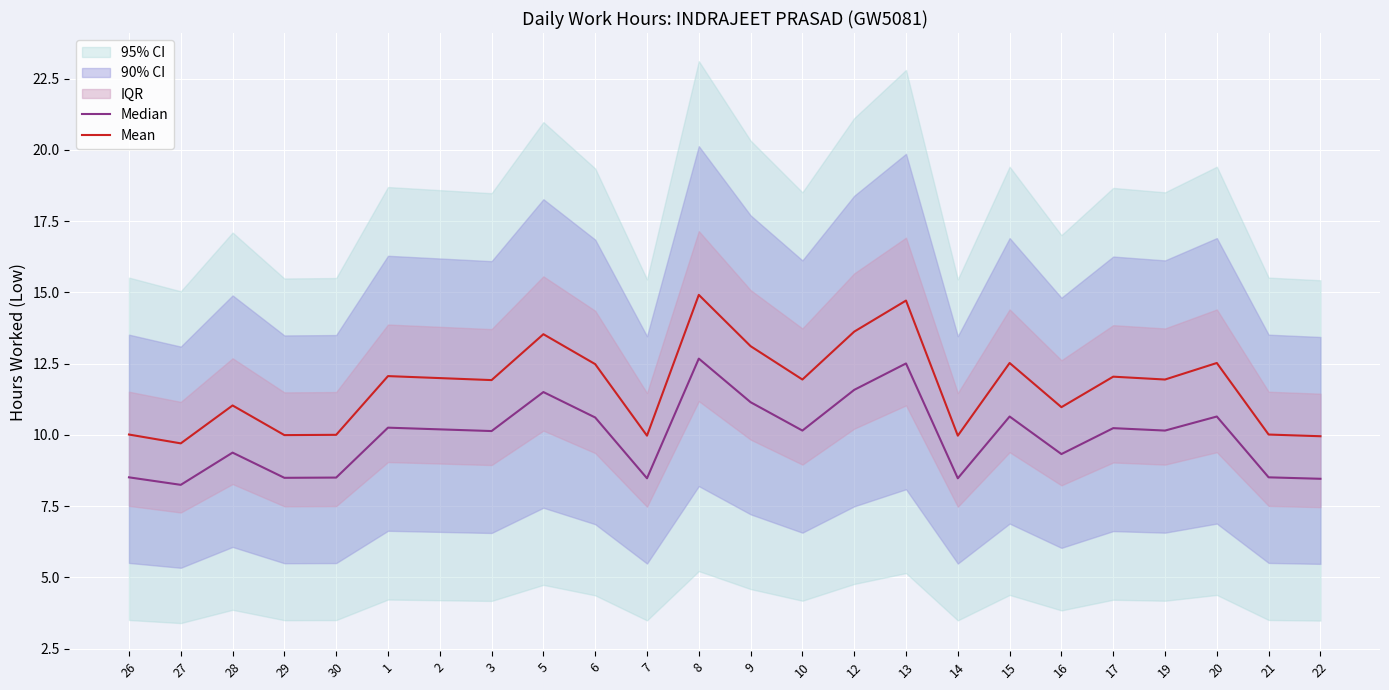

At which category does the chart reach its minimum across all series?

27